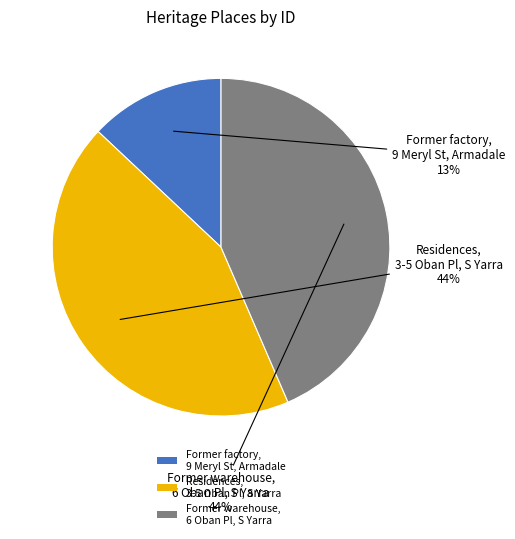

To the nearest percent, what is the difference between the largest and smallest slice percentages?

31%